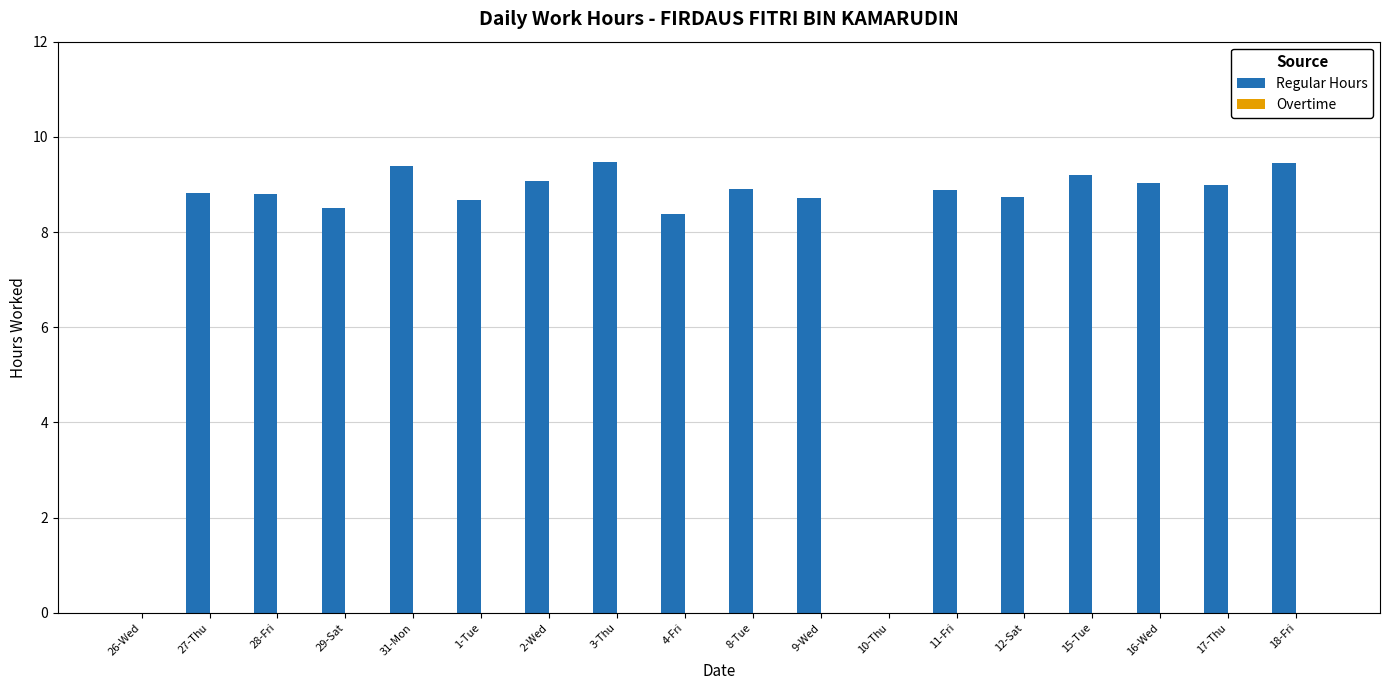

What is the greatest value displayed?

9.5